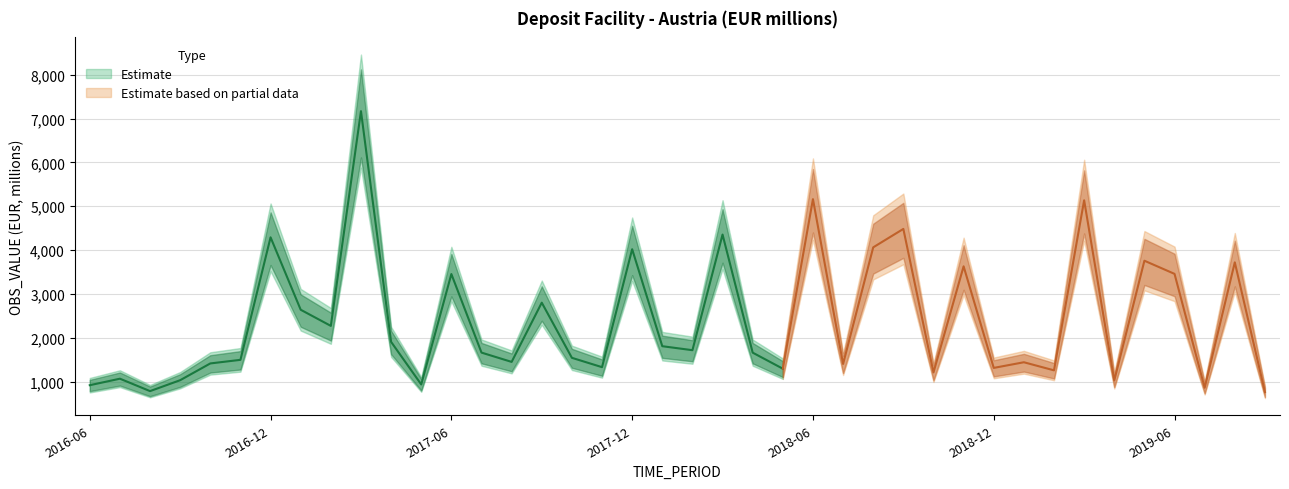

Where is the data nearest to the value 3965?

2017-12